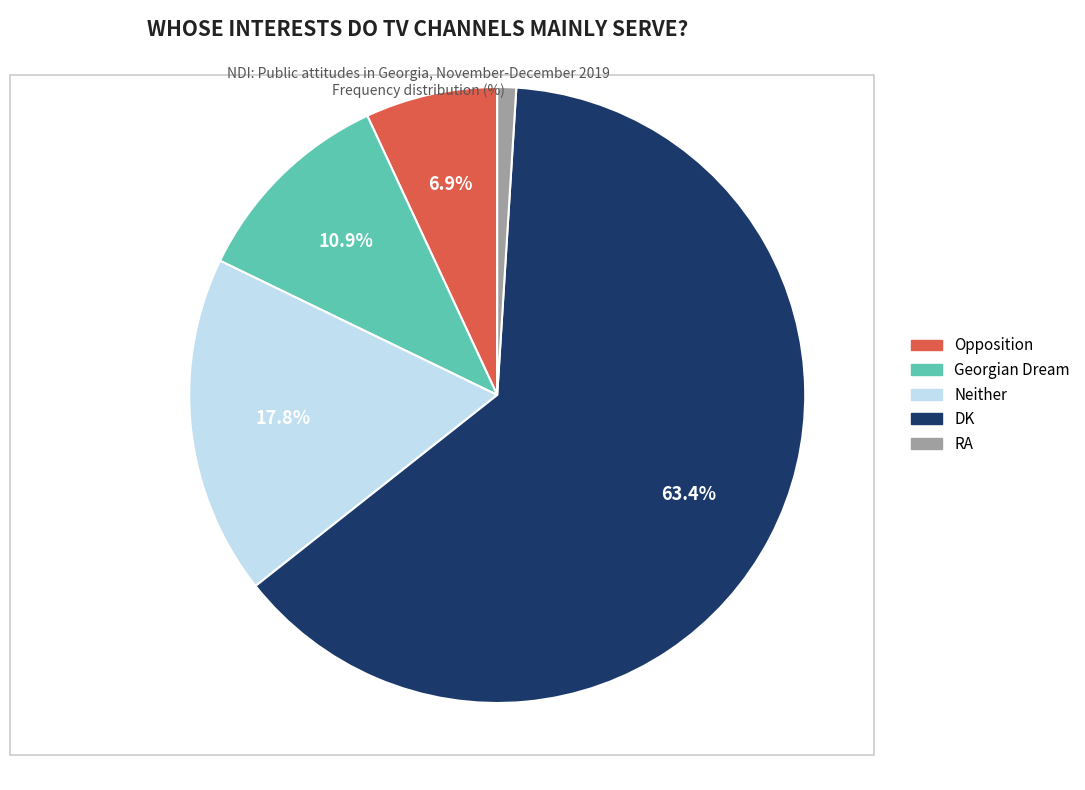

Rank the categories by value from highest to lowest.

DK, Neither, Georgian Dream, Opposition, RA